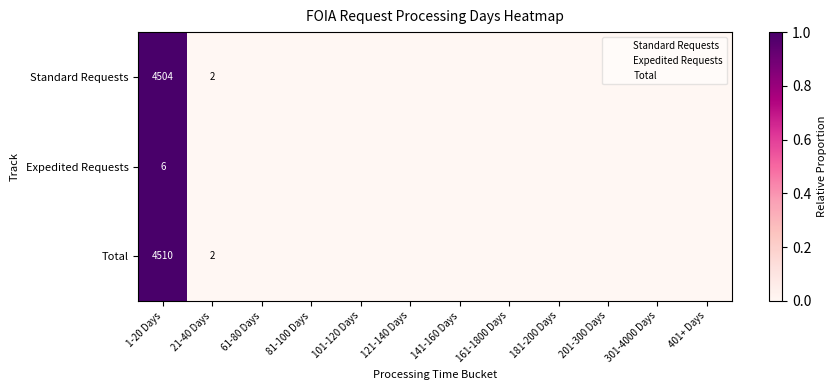

The Standard Requests series shows 0.0 at 121-140 Days. True or false?

True